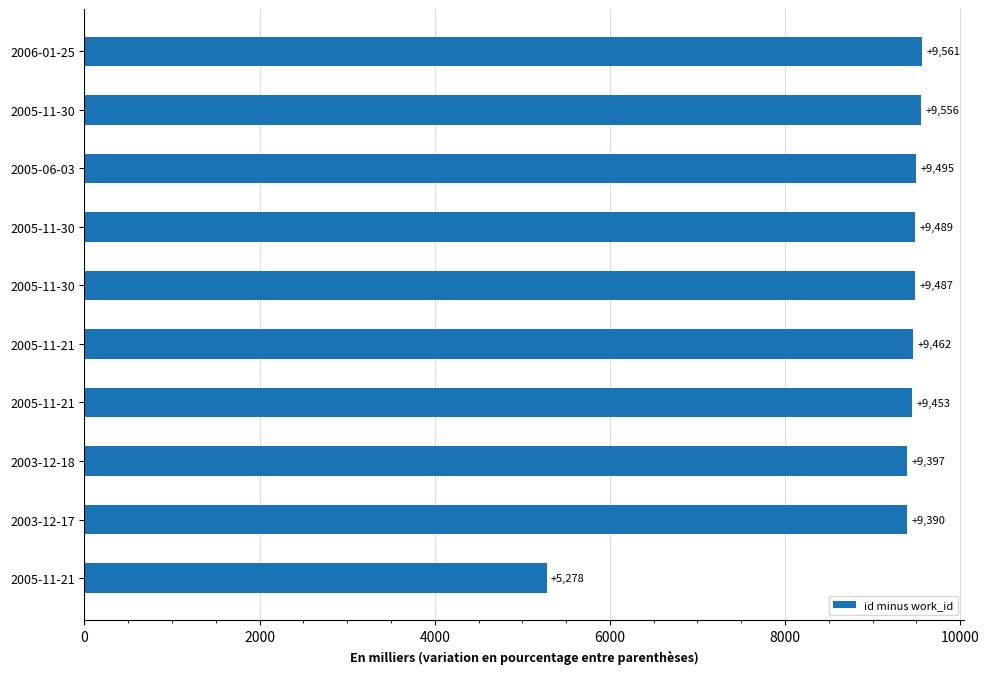

What is the greatest value displayed?

9561